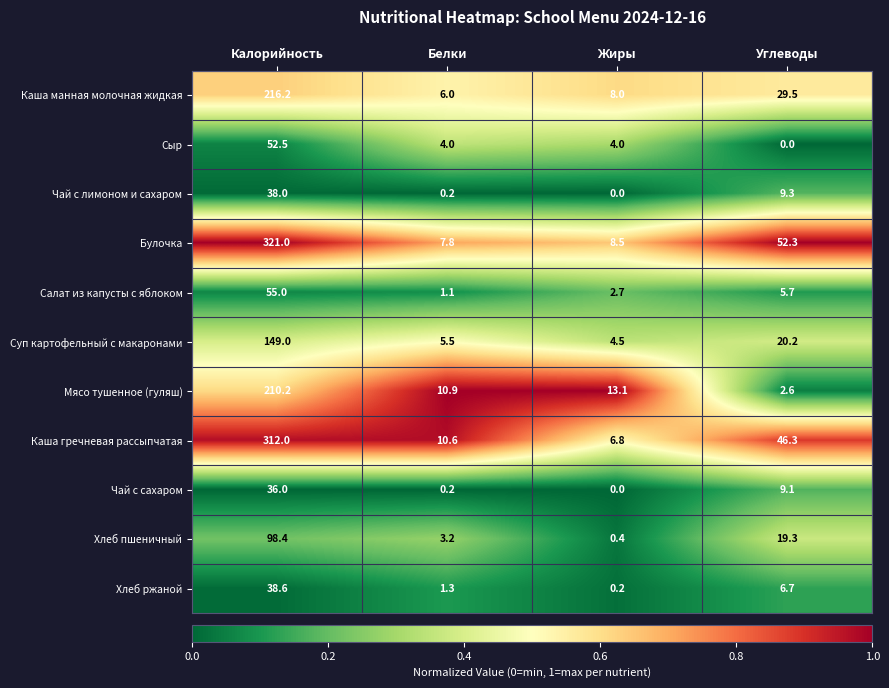

At which category is the sum across all series the highest?

Калорийность